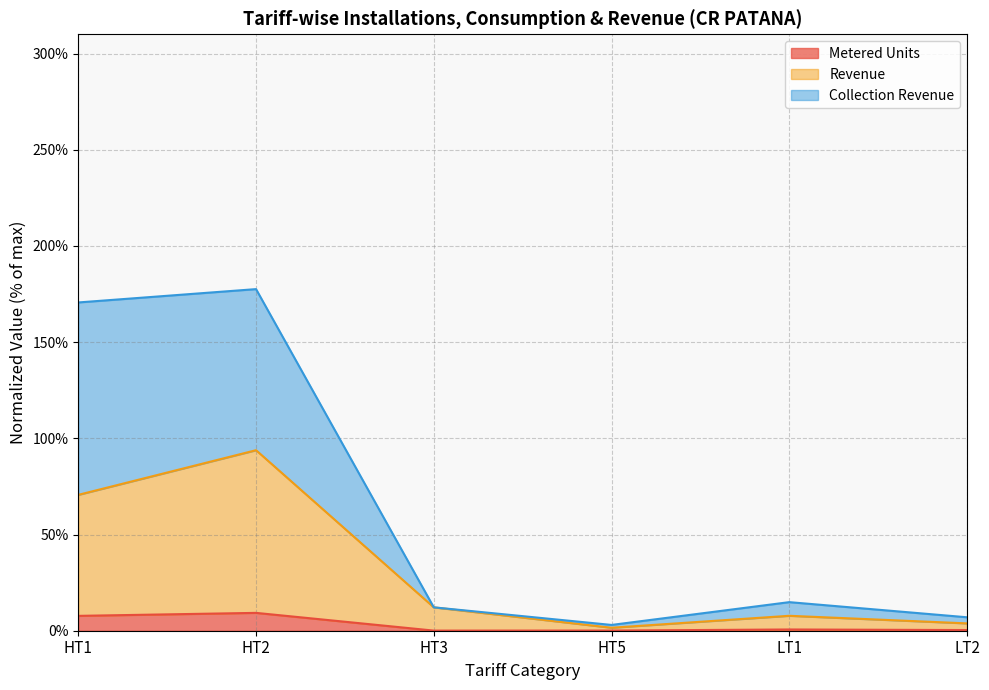

Rank the series by their average value, from lowest to highest.

Metered Units, Revenue, Collection Revenue